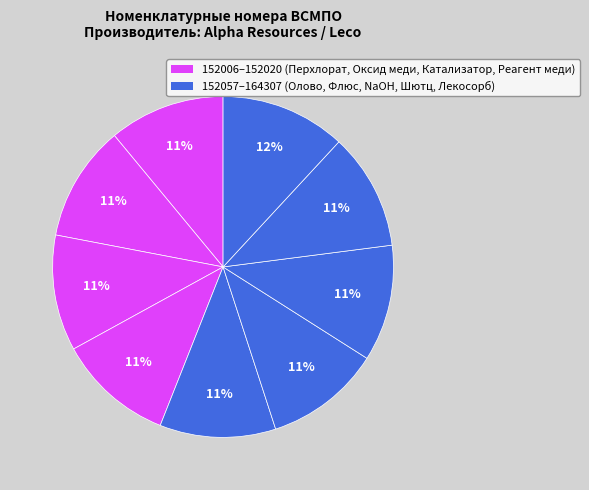

Count the number of slices in the pie.

9